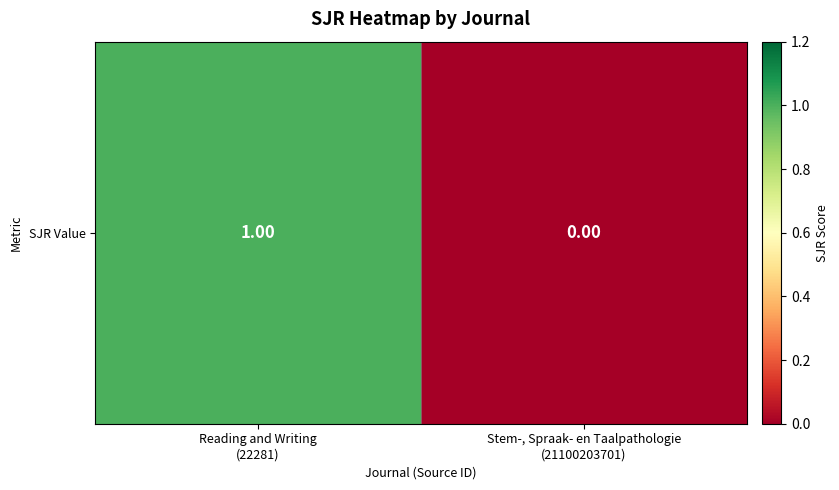

How many values are between 0 and 1?

2